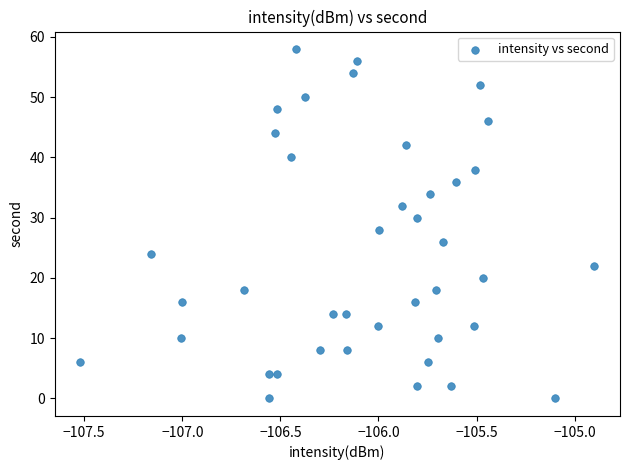

Count the number of points in this scatter plot.

40